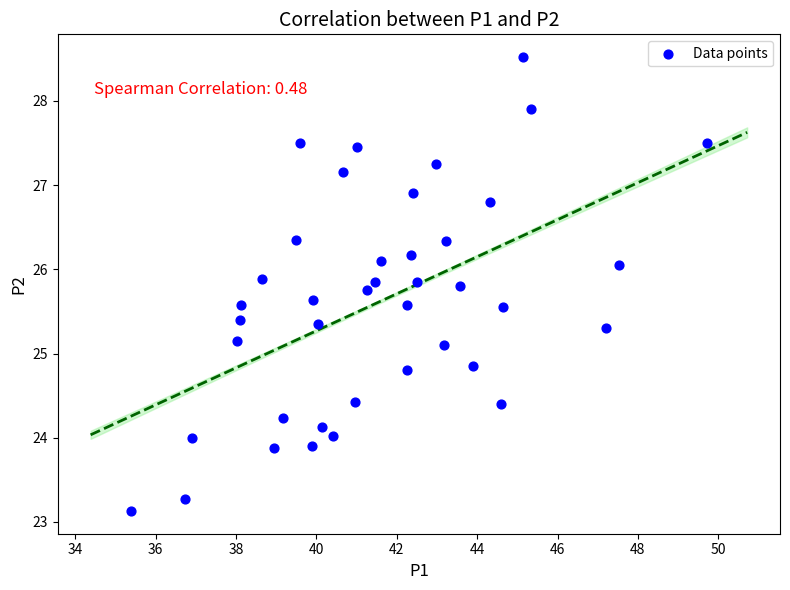

What is the range of X values (max minus min)?

14.3